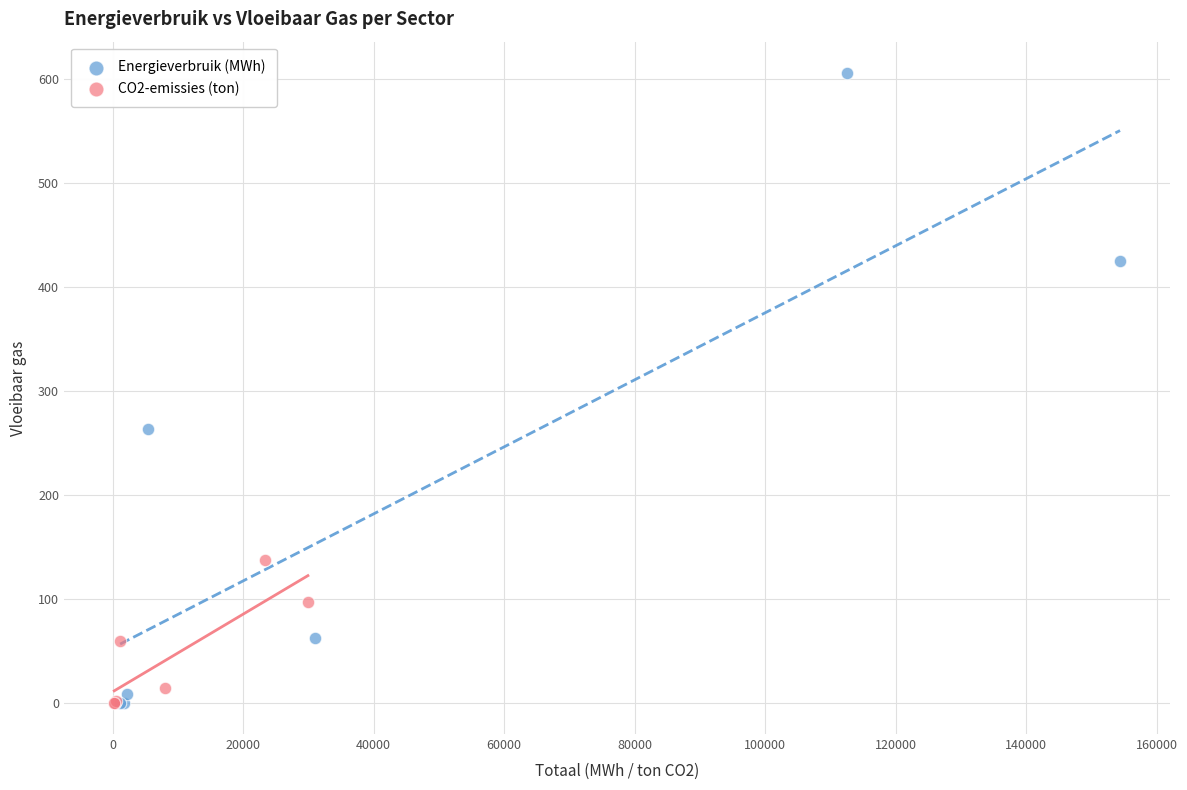

Which series has the widest spread of Y values?

Energieverbruik (MWh)